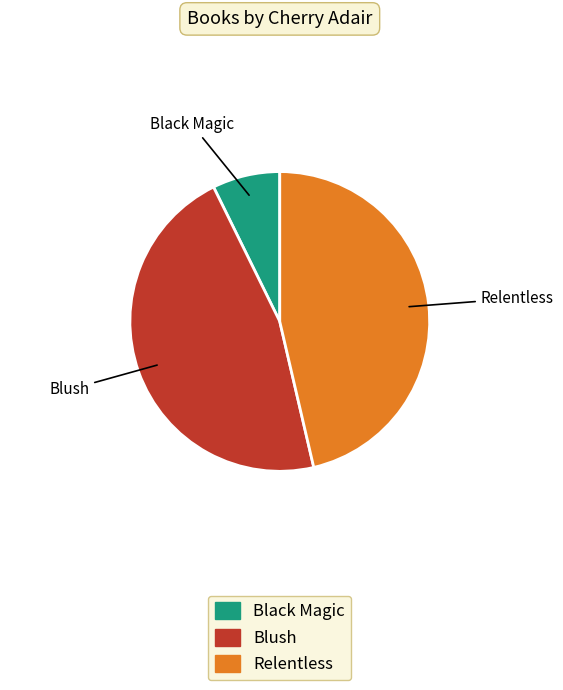

Count the number of slices in the pie.

3